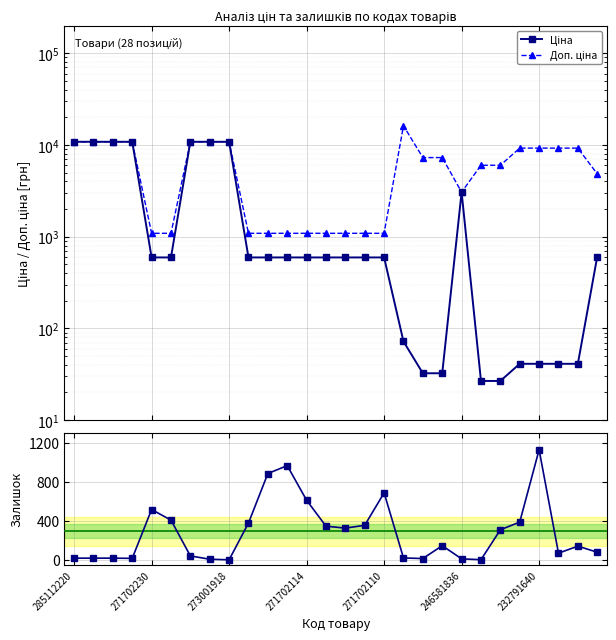

Which category has the lowest value across all series?

273001918